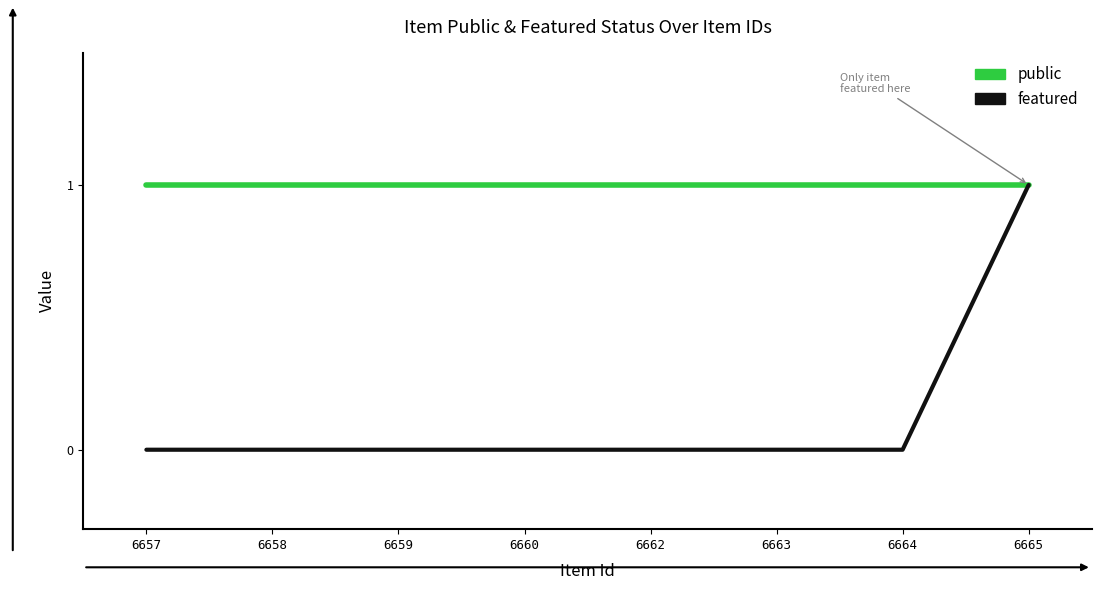

Which series has the widest spread of values?

featured